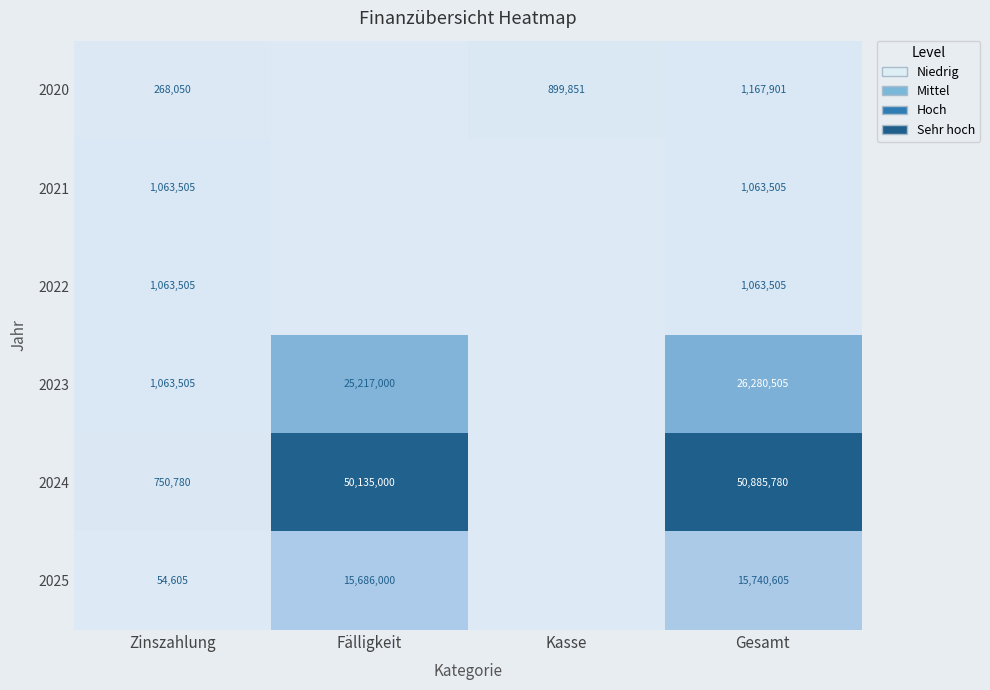

The 2022 series shows 1861427 at Gesamt. True or false?

False